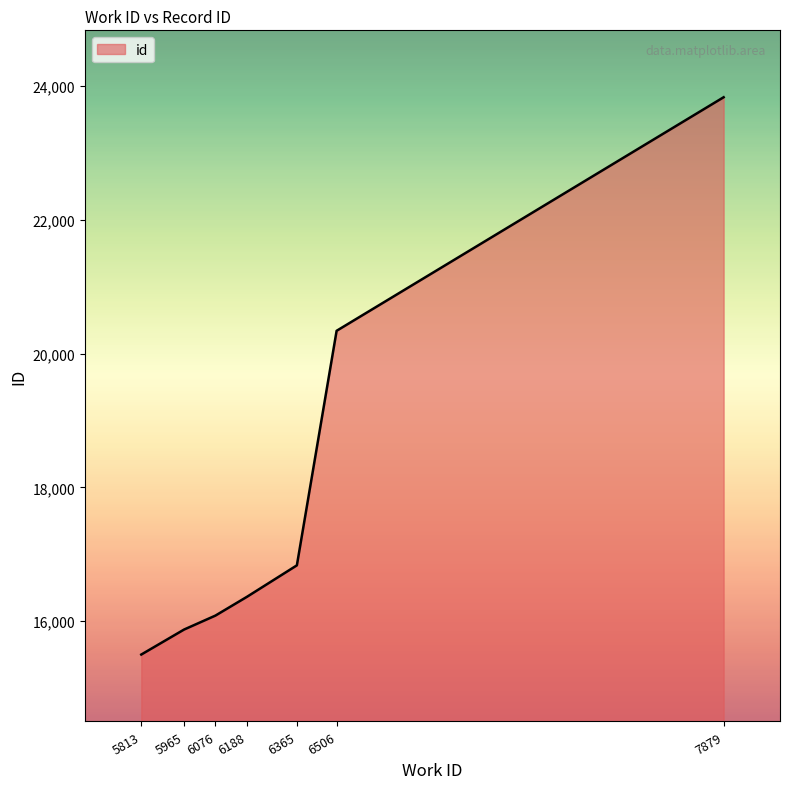

What is the difference between the maximum and minimum values?

8328